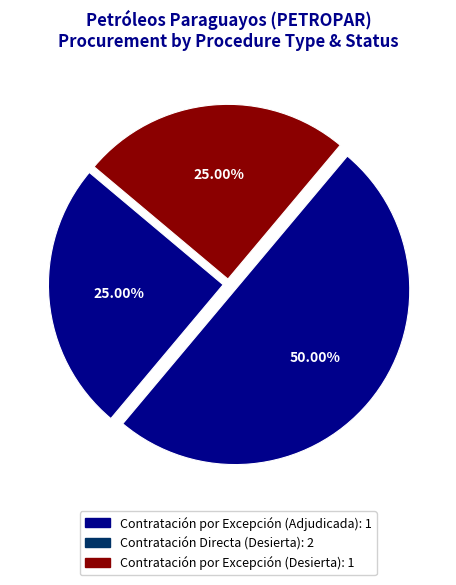

Count the number of slices in the pie.

3